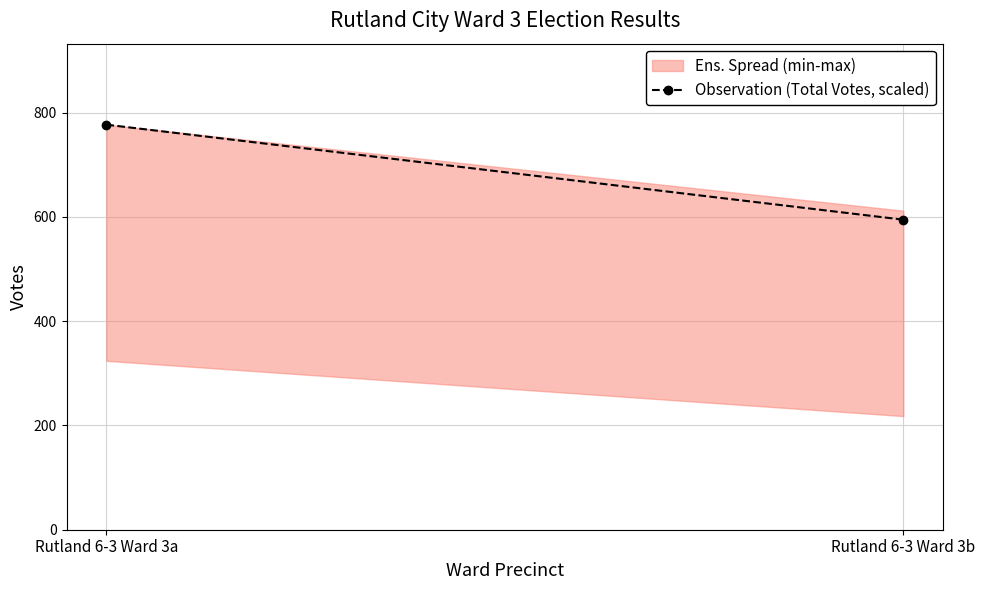

The chart shows a value of 777.0 at Rutland 6-3 Ward 3a. True or false?

True